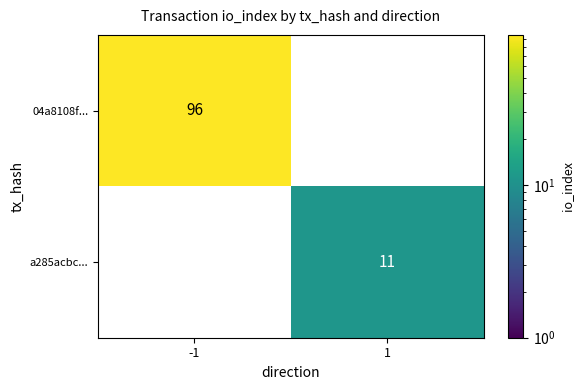

The value of a285acbc... at 1 is 11. True or false?

True